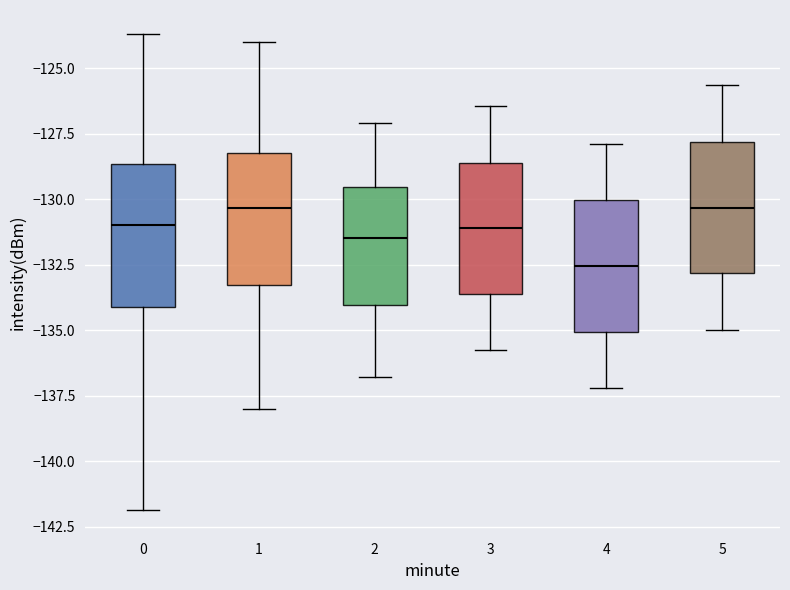

Where does the upper whisker of the box at x = 1 end on the y-axis? The values are not printed on the chart, so give them approximately, as read against the axis.

-124.0